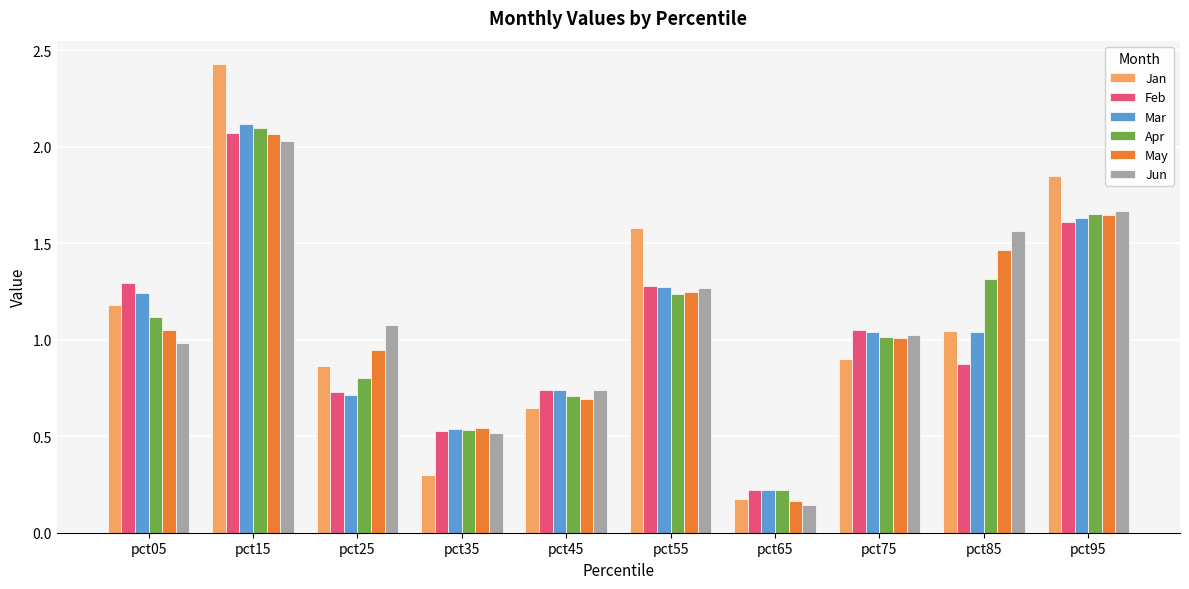

What is the difference between the second highest and minimum values in the Apr series?

1.4